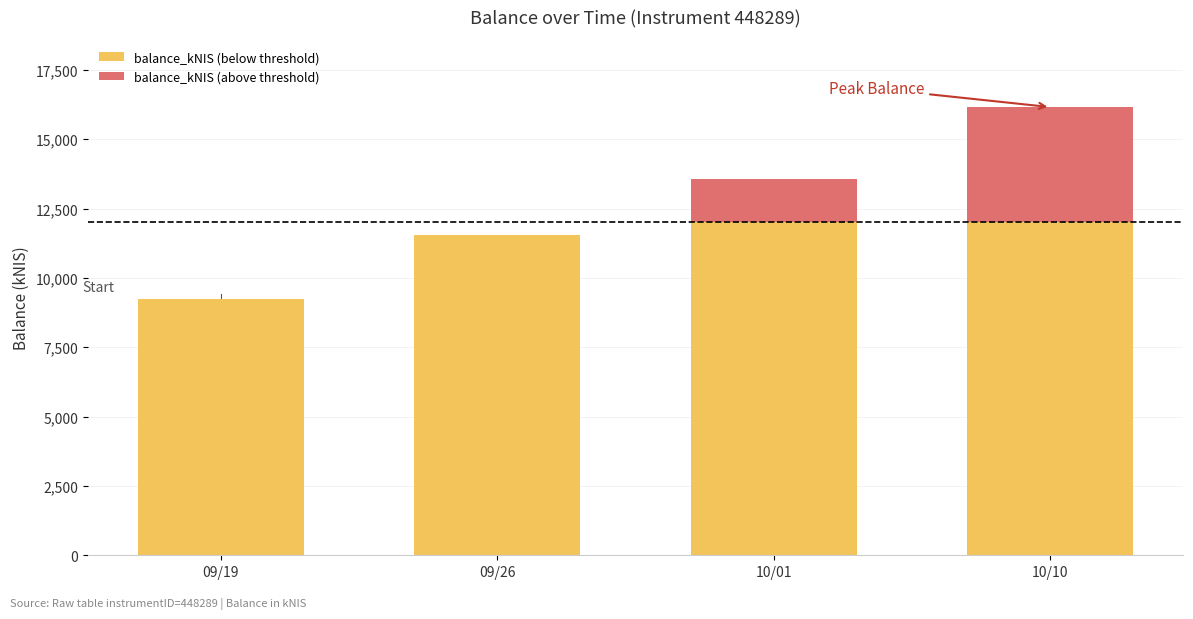

At which category is the sum across all series the highest?

10/10